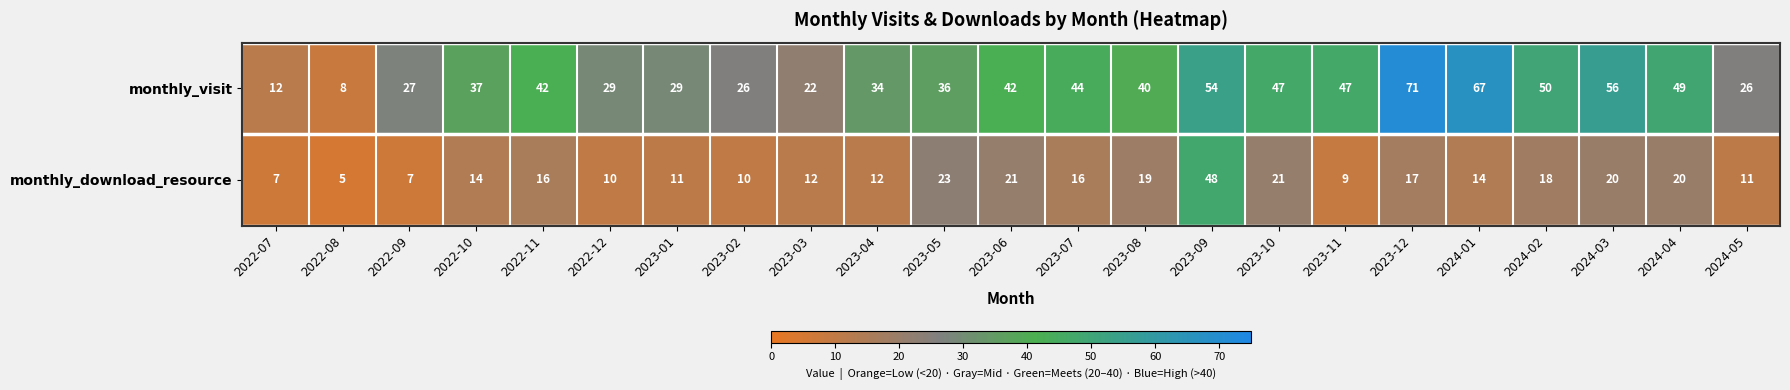

Which series has the largest range (max minus min)?

monthly_visit